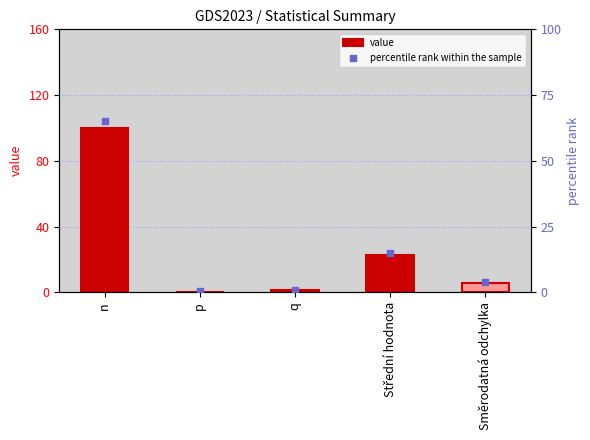

Which series contains the highest Y value?

value